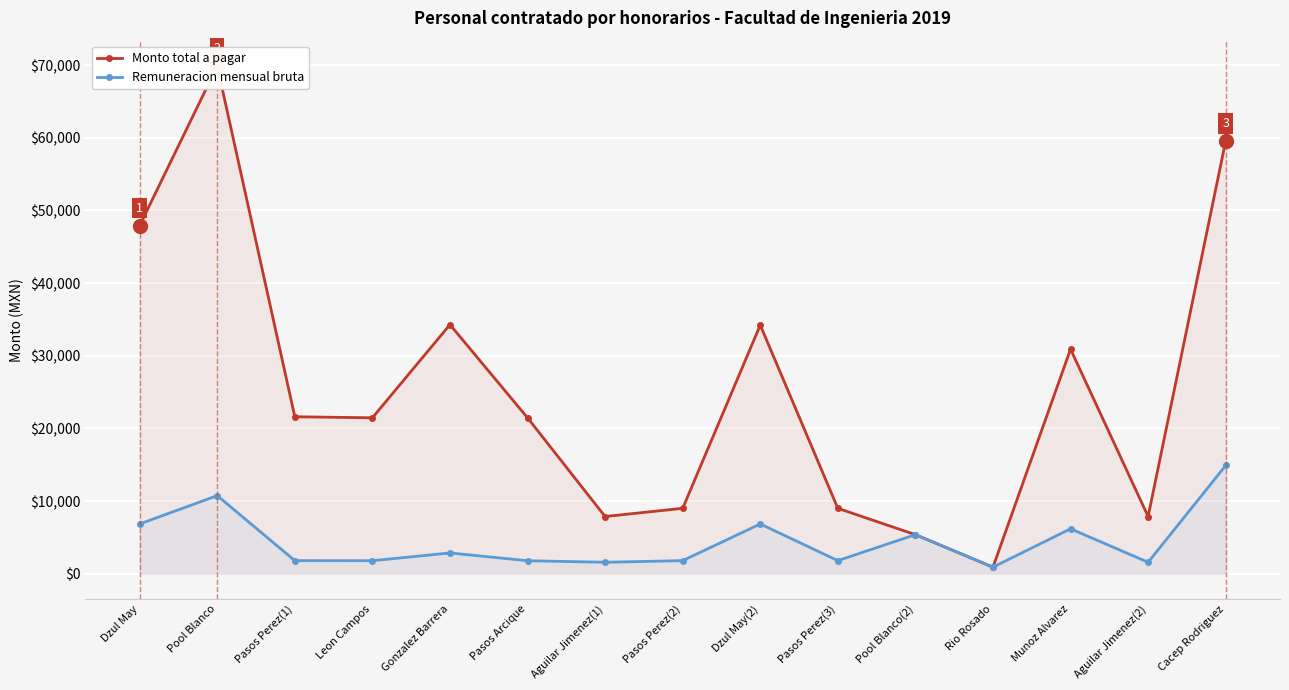

What is the label of the 14th point from the left?

Aguilar Jimenez(2)